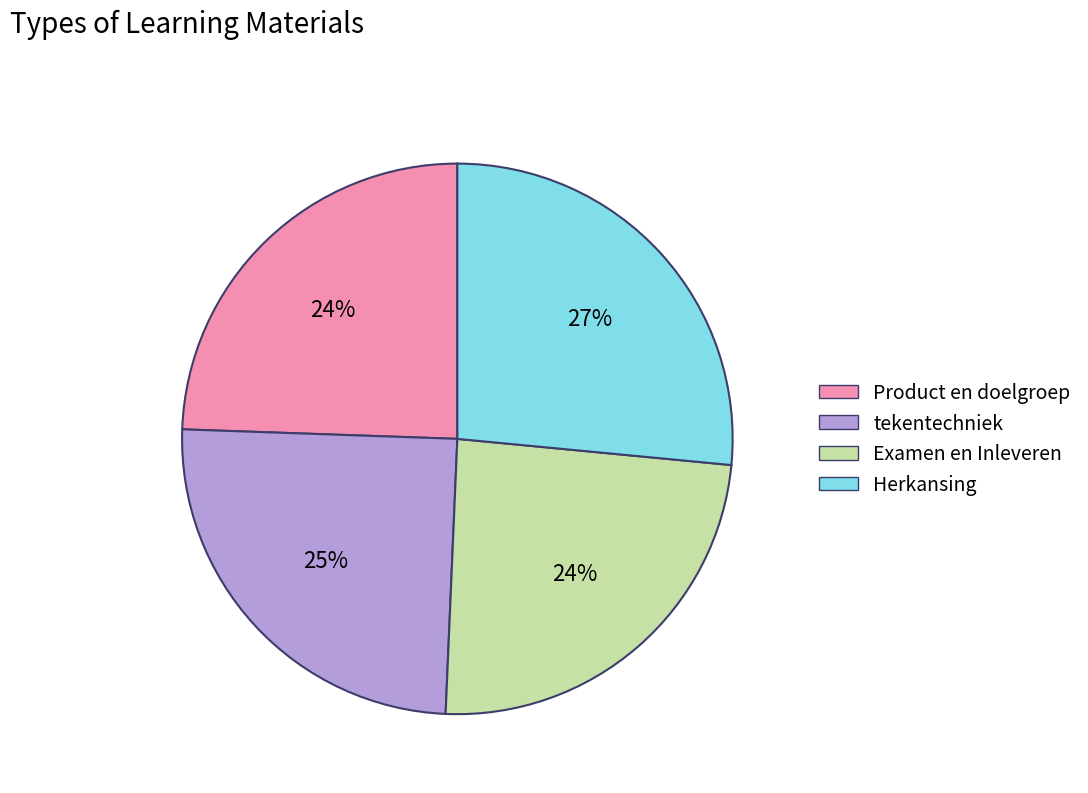

What is the largest slice in the pie chart?

Herkansing